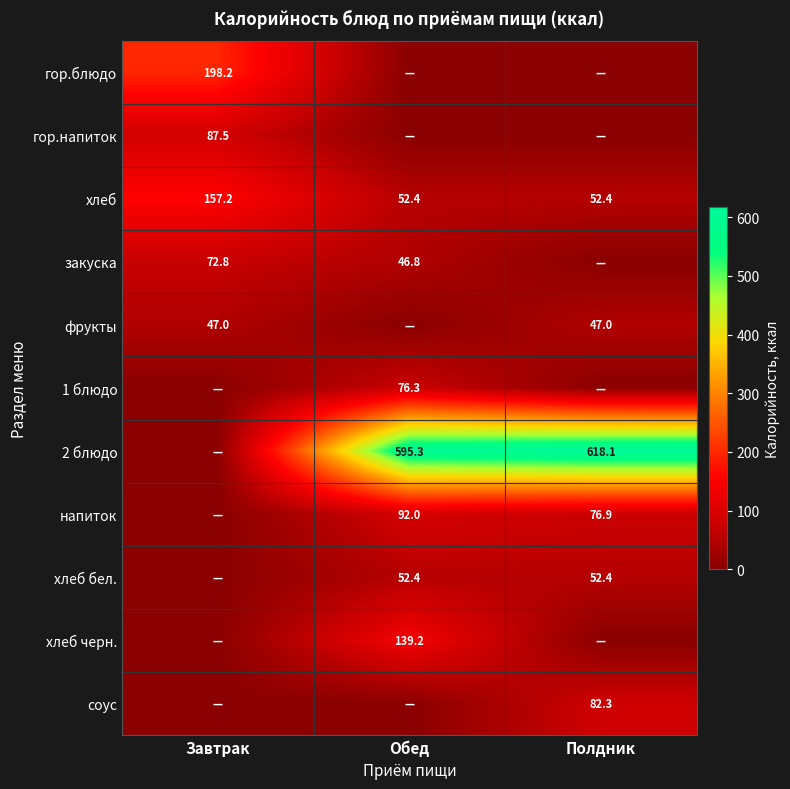

The фрукты series shows 47.0 at Завтрак. True or false?

True